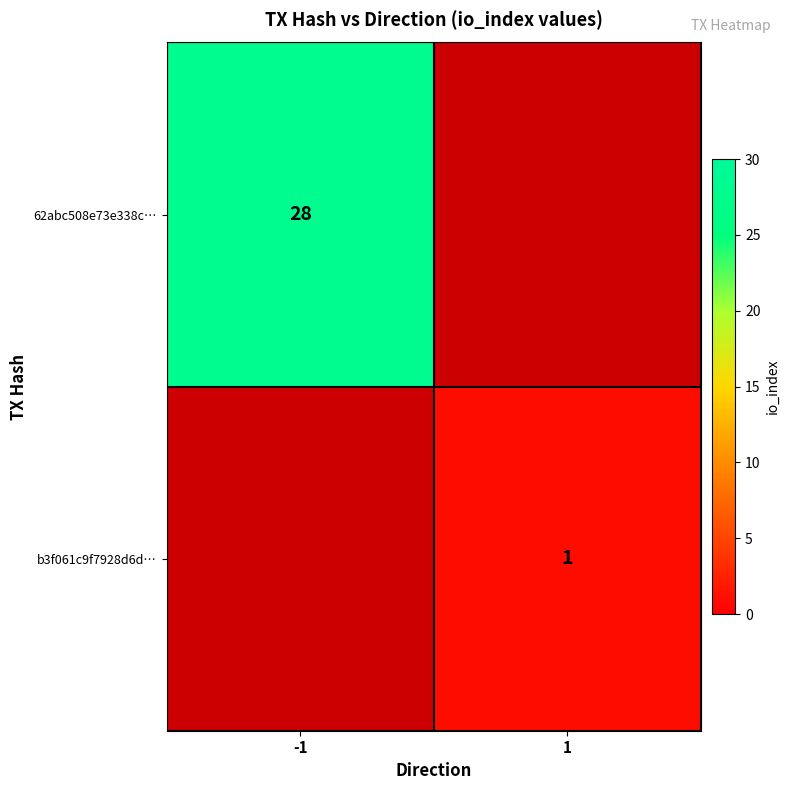

Is it true that b3f061c9f7928d6d… equals 0.6 at 1?

False